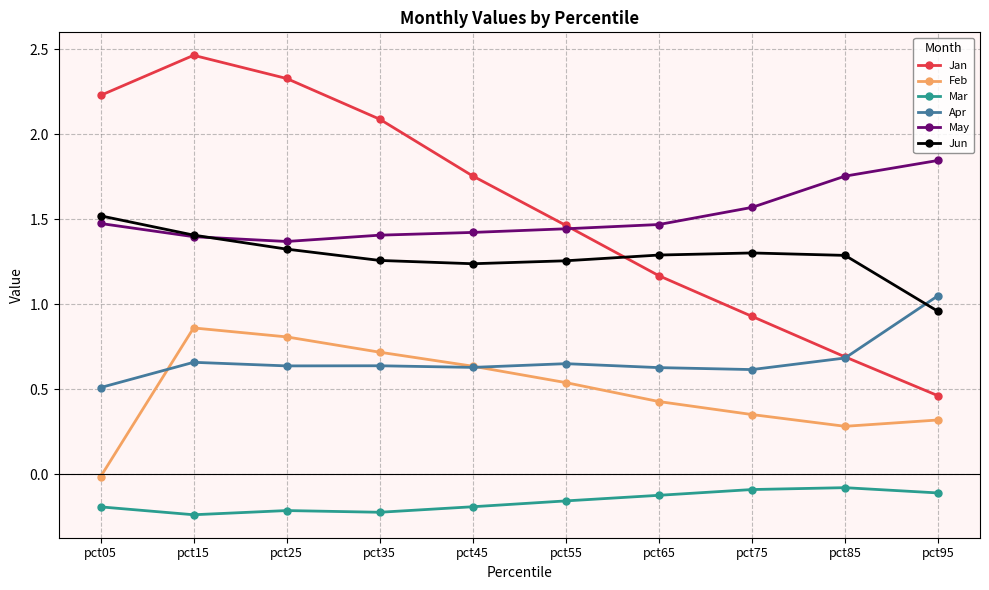

What is the value of the Feb point at the 3rd from the left?

0.8